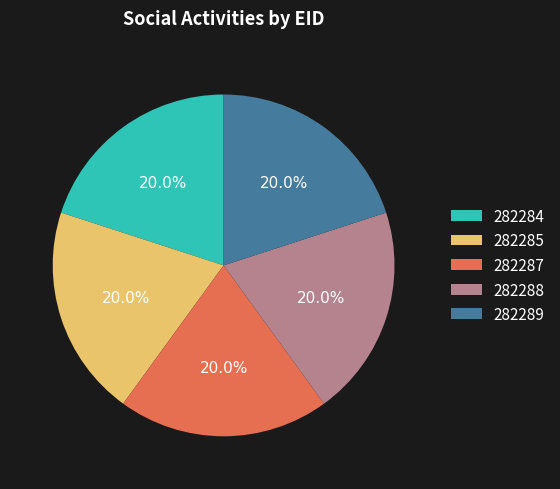

To the nearest percent, what is the average slice percentage?

20%